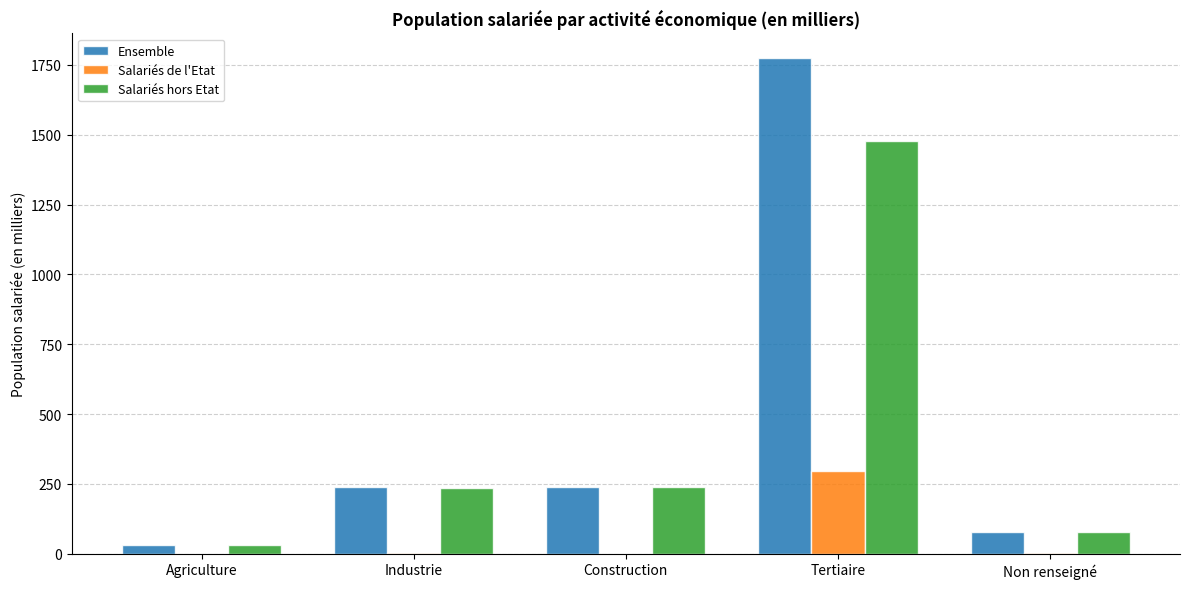

True or false: Salariés hors Etat has a value of 1476.3 at Tertiaire.

True